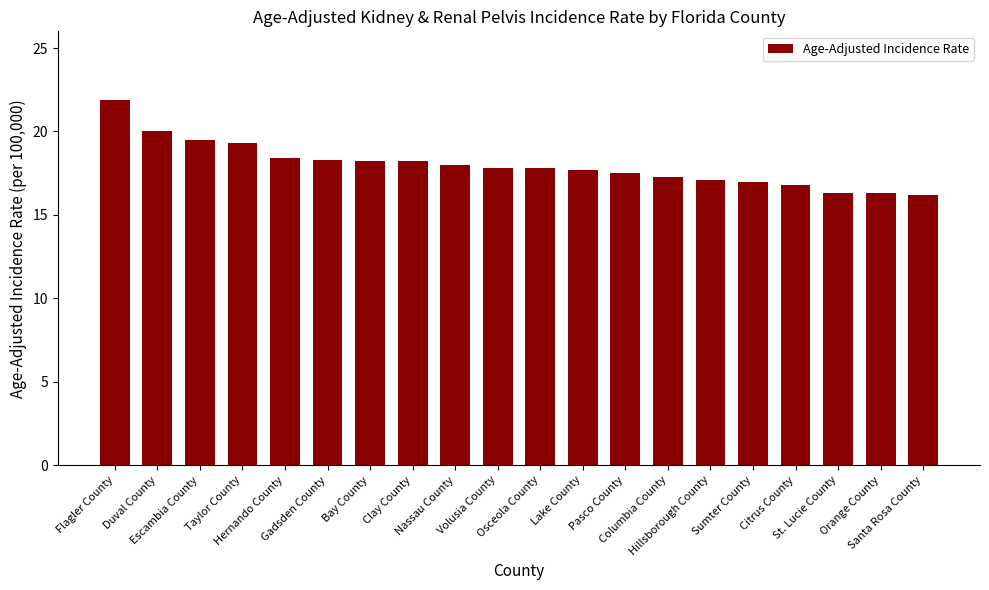

What is the maximum value shown in the chart?

21.9